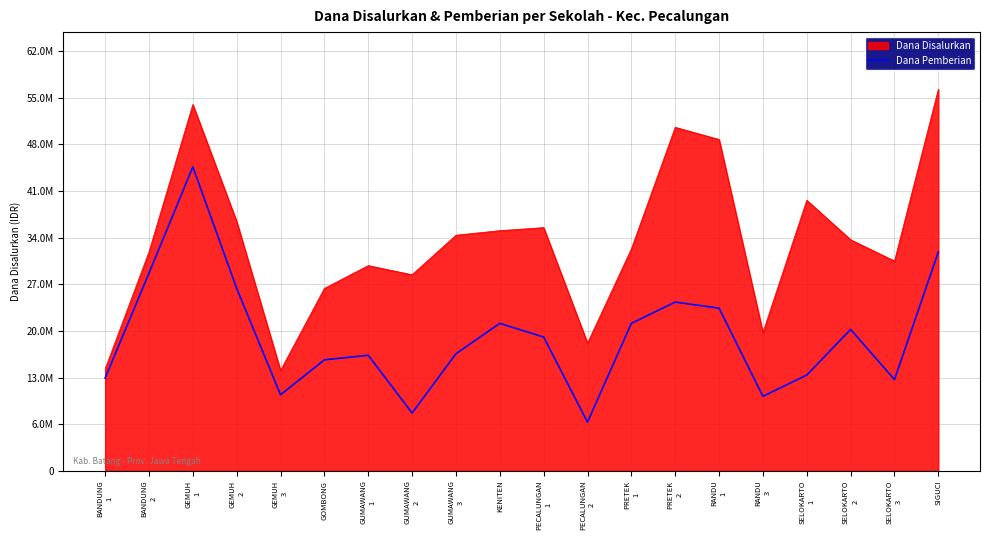

What are all the series names shown in the legend?

Dana Disalurkan, Dana Pemberian